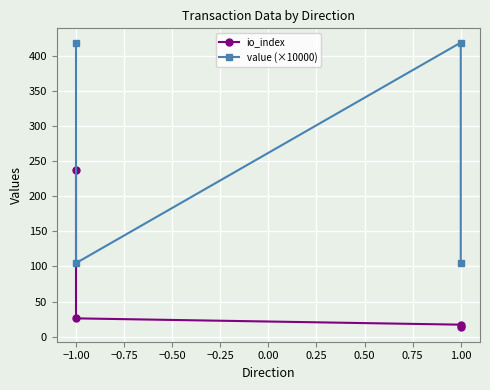

True or false: io_index has more than 1 points higher than both neighbors.

False